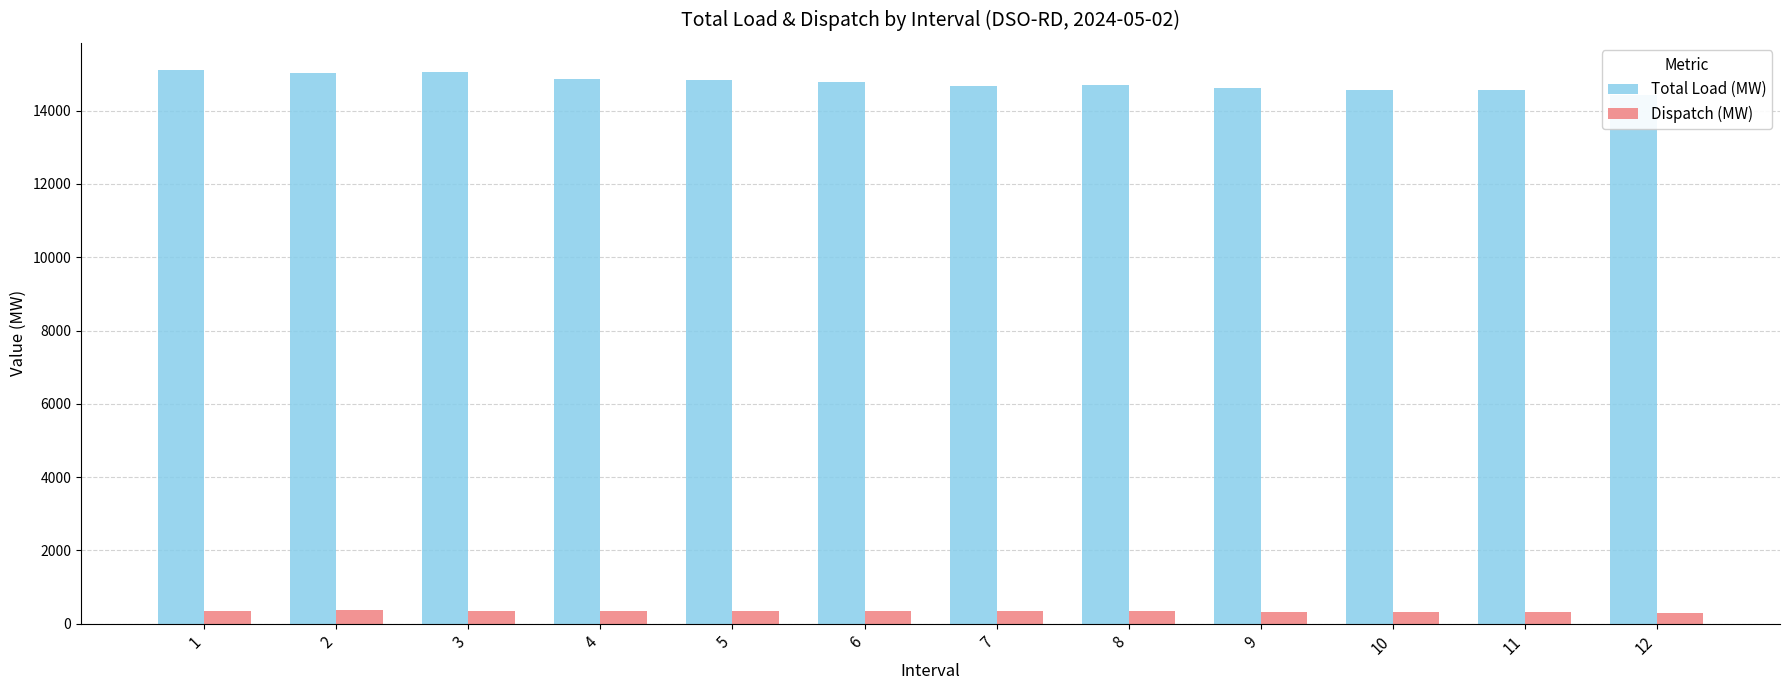

What is the value of the Total Load (MW) bar at the 1st from the left?

15096.7